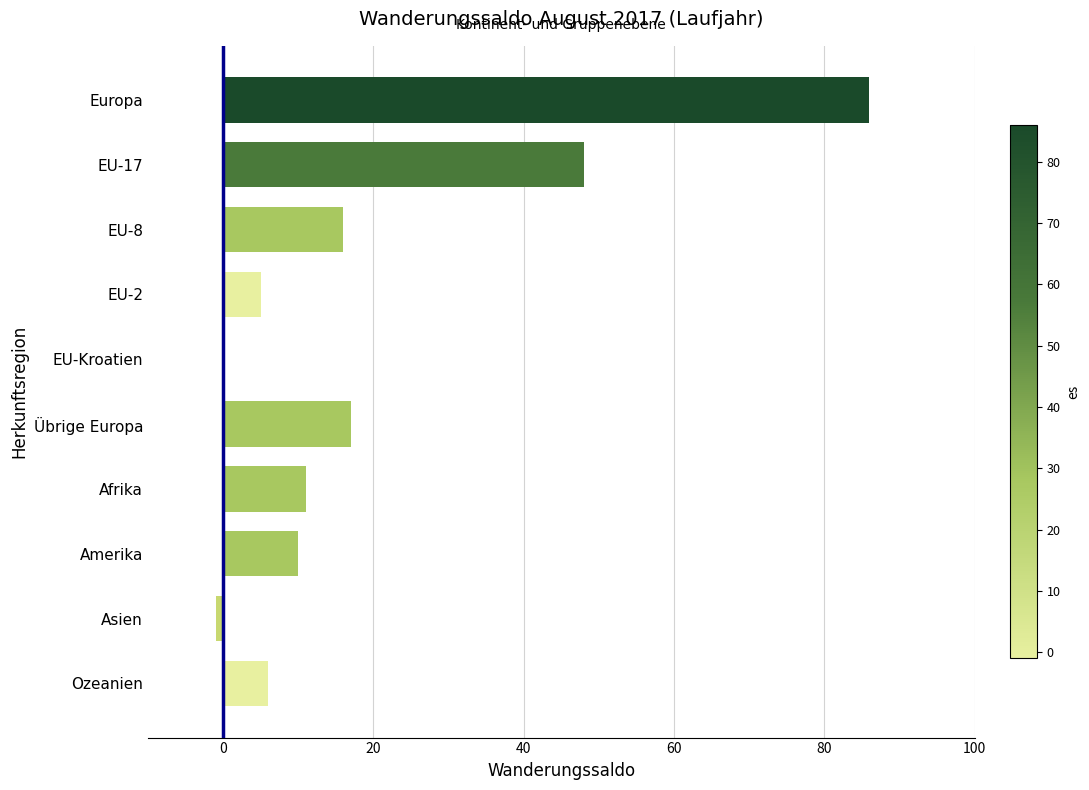

What is the average value?

20